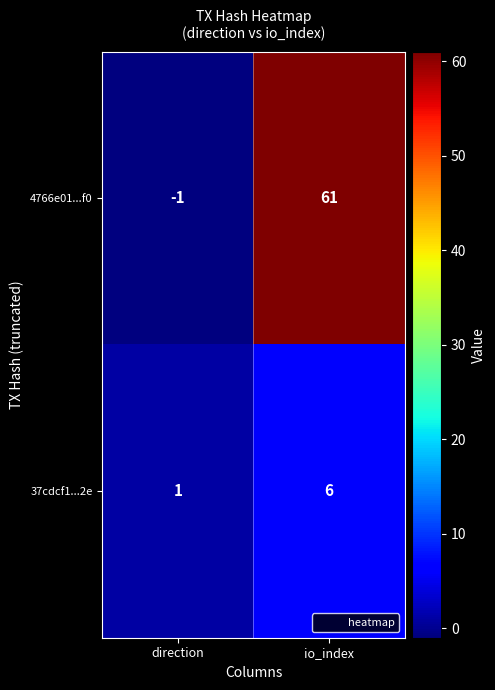

Is it true that 37cdcf1...2e equals 2 at direction?

False